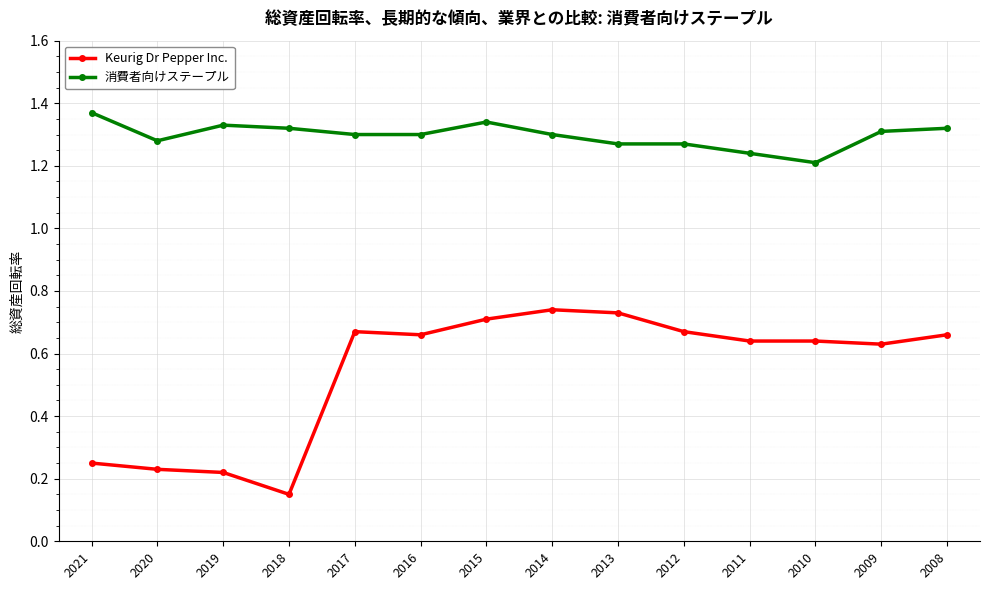

At which label is 消費者向けステープル closest to 1?

2010